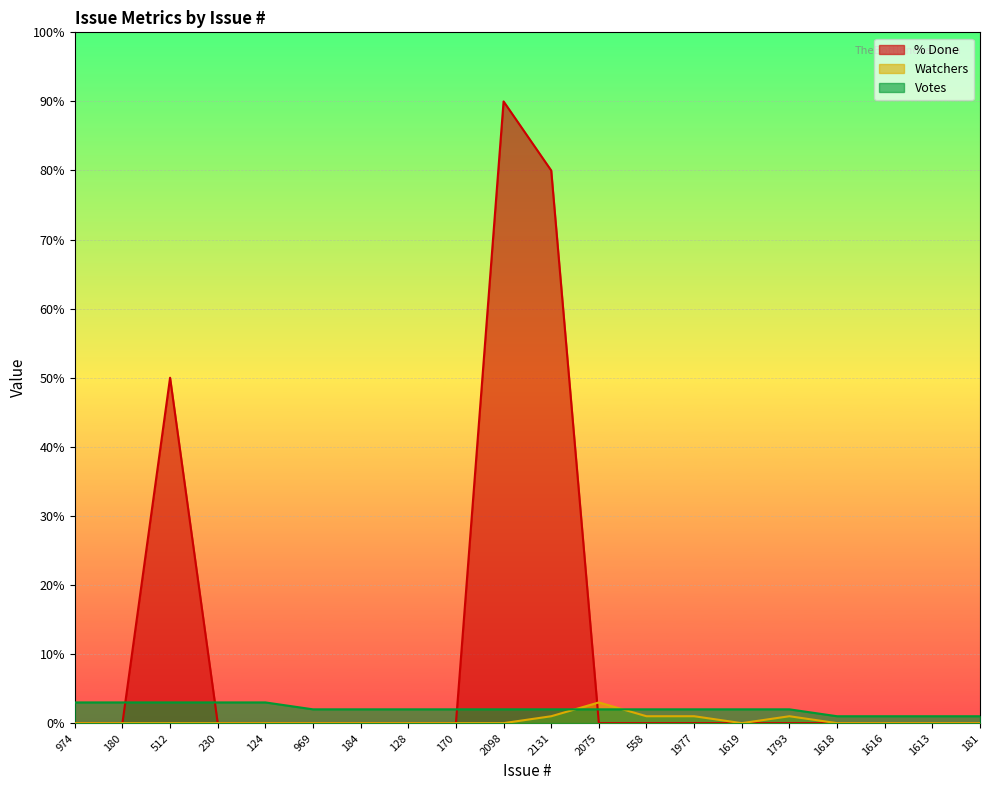

The Watchers series shows 2 at 1619. True or false?

False